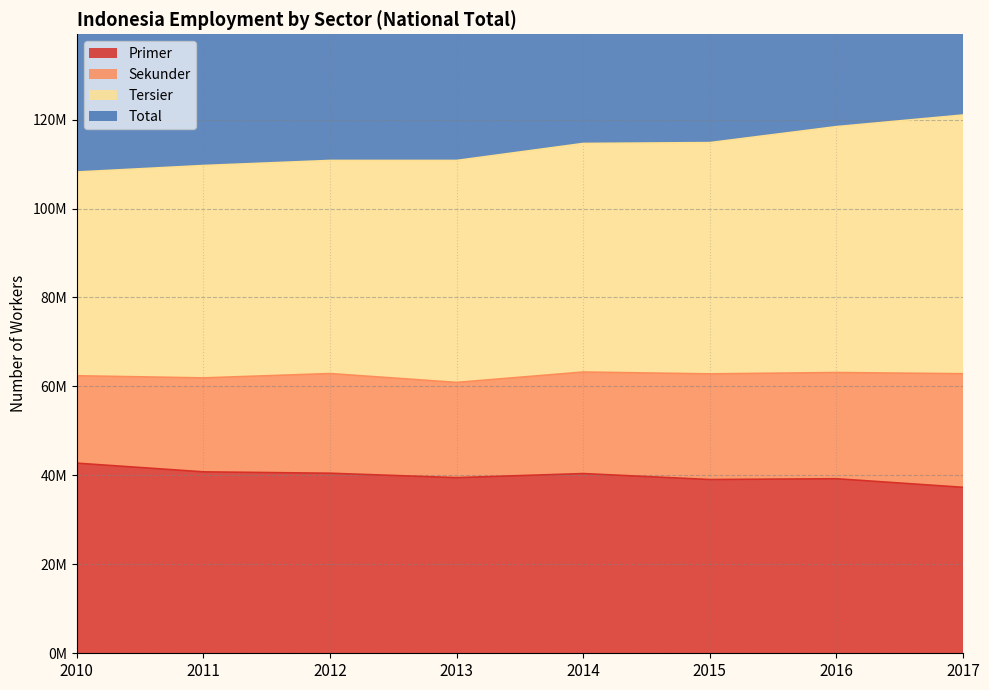

True or false: Primer has more than 1 points higher than both neighbors.

True